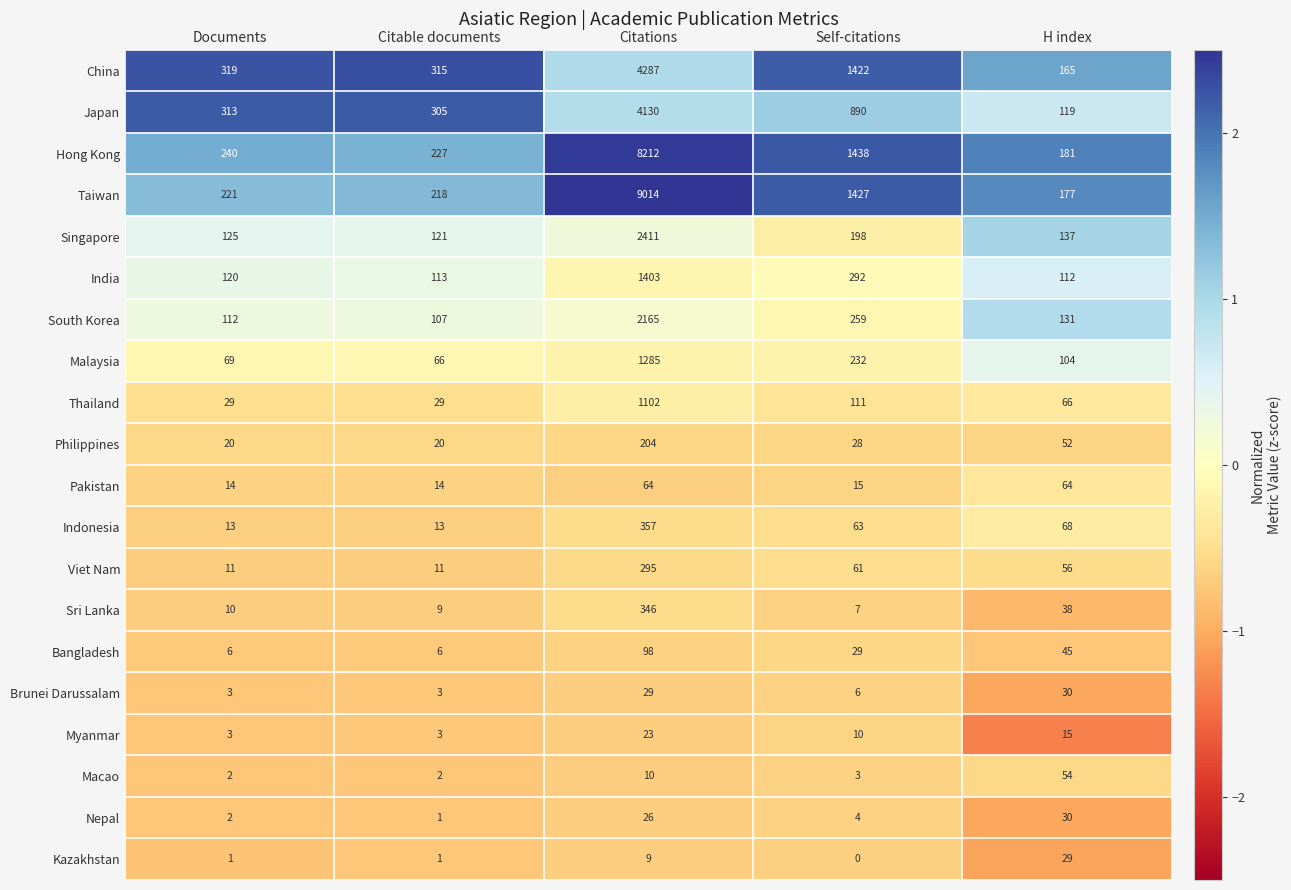

Which category has the lowest value in the Sri Lanka series?

Self-citations